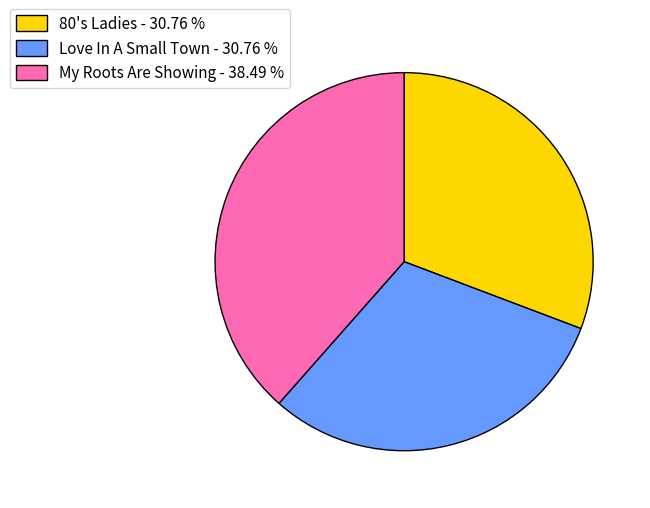

Between 80's Ladies and My Roots Are Showing, which is larger?

My Roots Are Showing